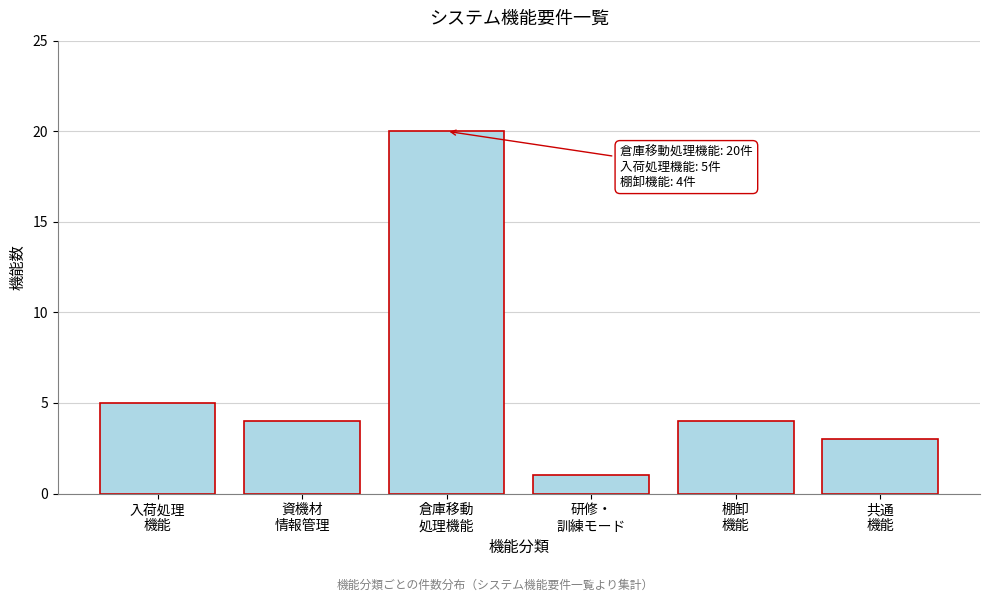

Reading left to right, list all the values displayed in this chart.

5	4	20	1	4	3